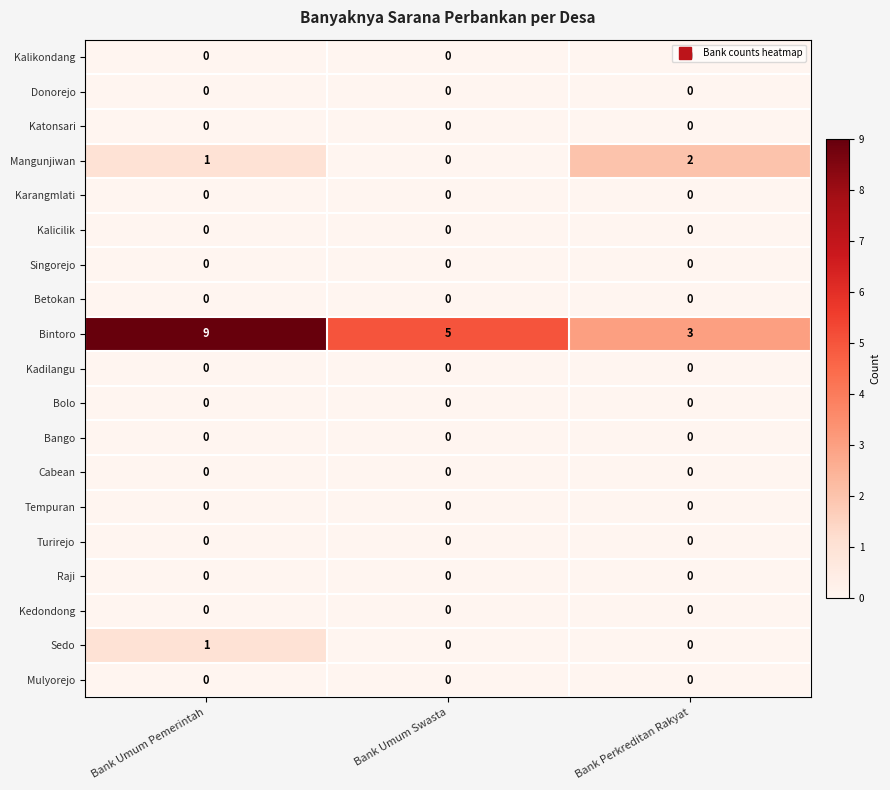

At which category is the sum across all series the highest?

Bank Umum Pemerintah